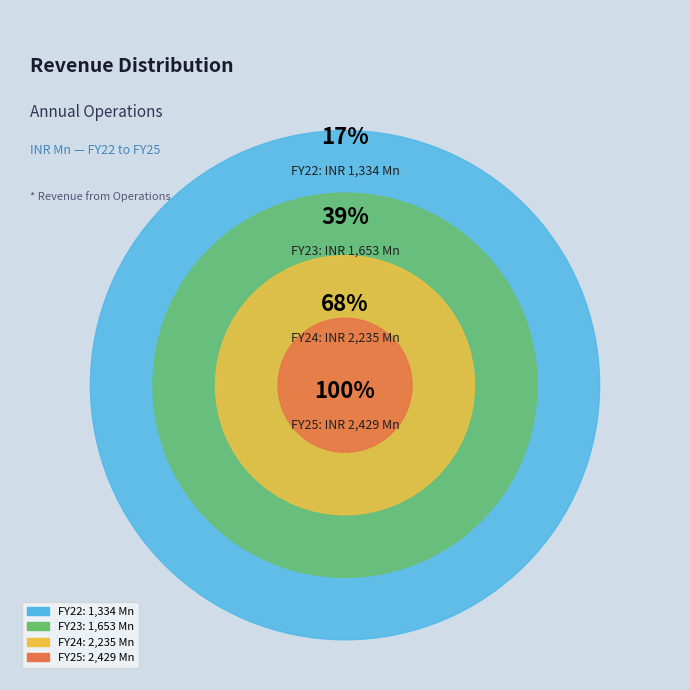

How many segments does this pie chart have?

4